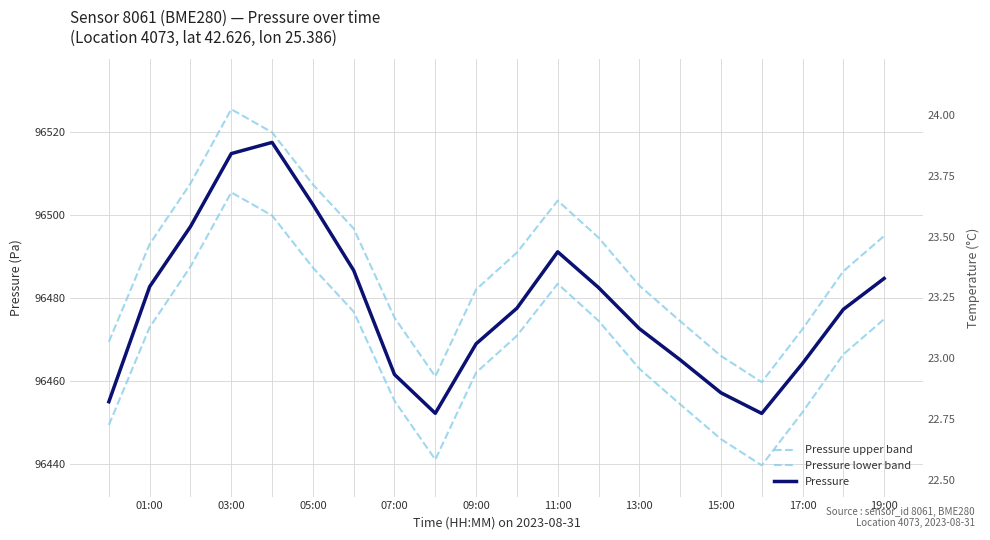

Does the chart have visible grid lines?

Yes